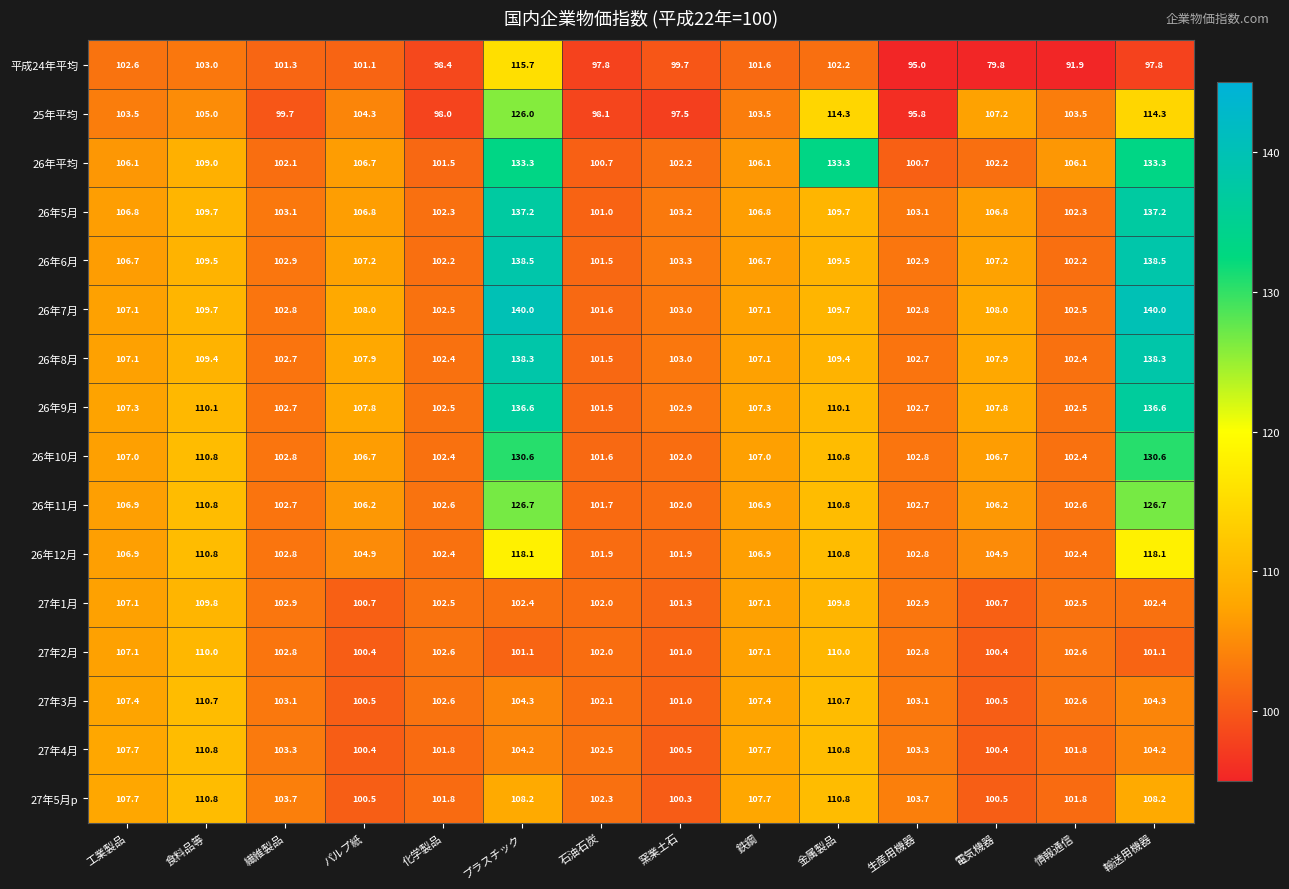

The 26年7月 series shows 155.3 at 石油石炭. True or false?

False